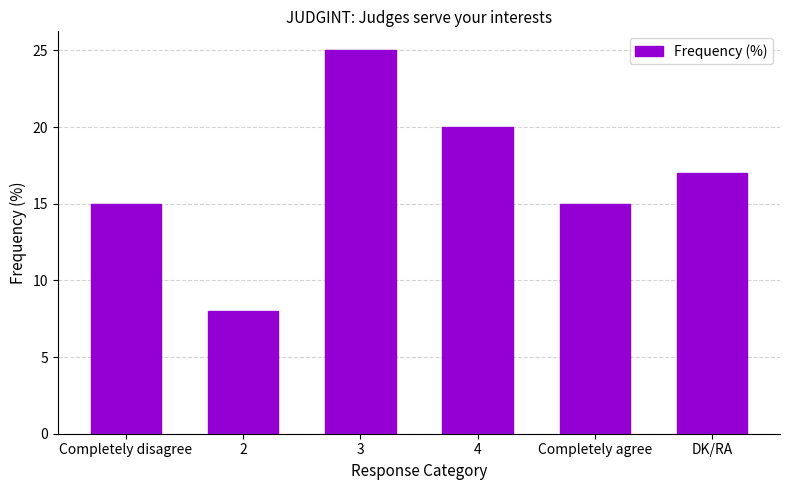

At which label does the data first exceed 17?

3